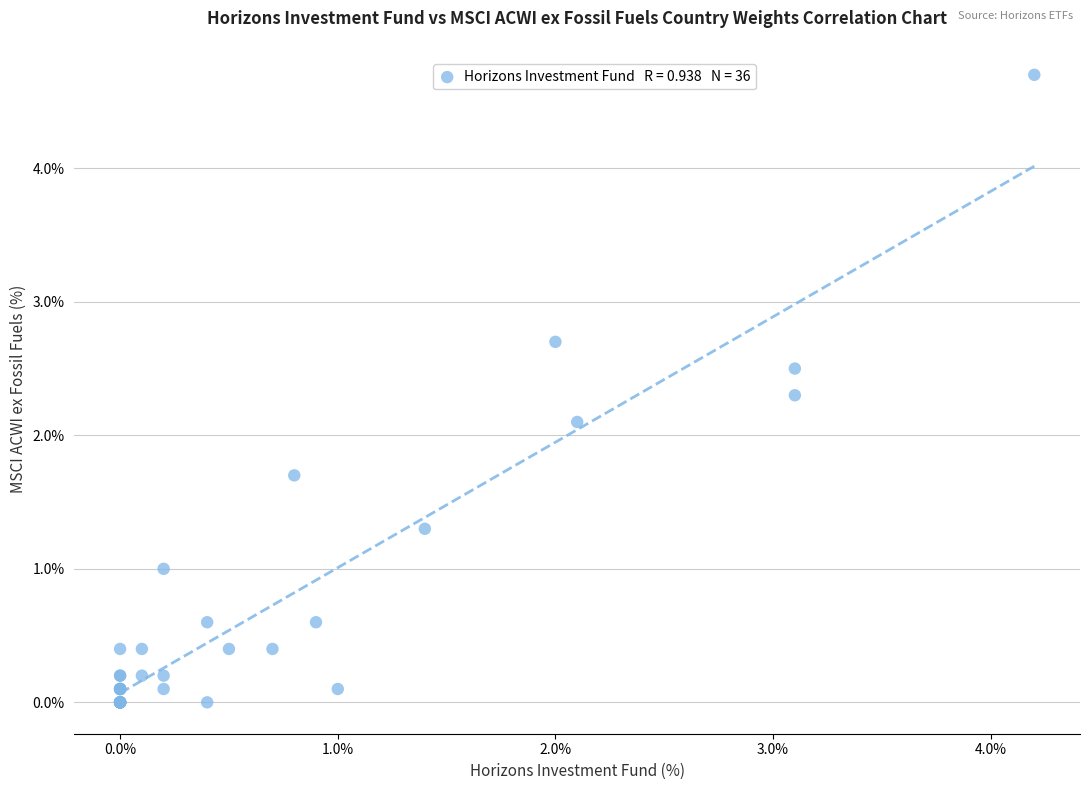

What Y value in the scatter plot is closest to 2?

2.1